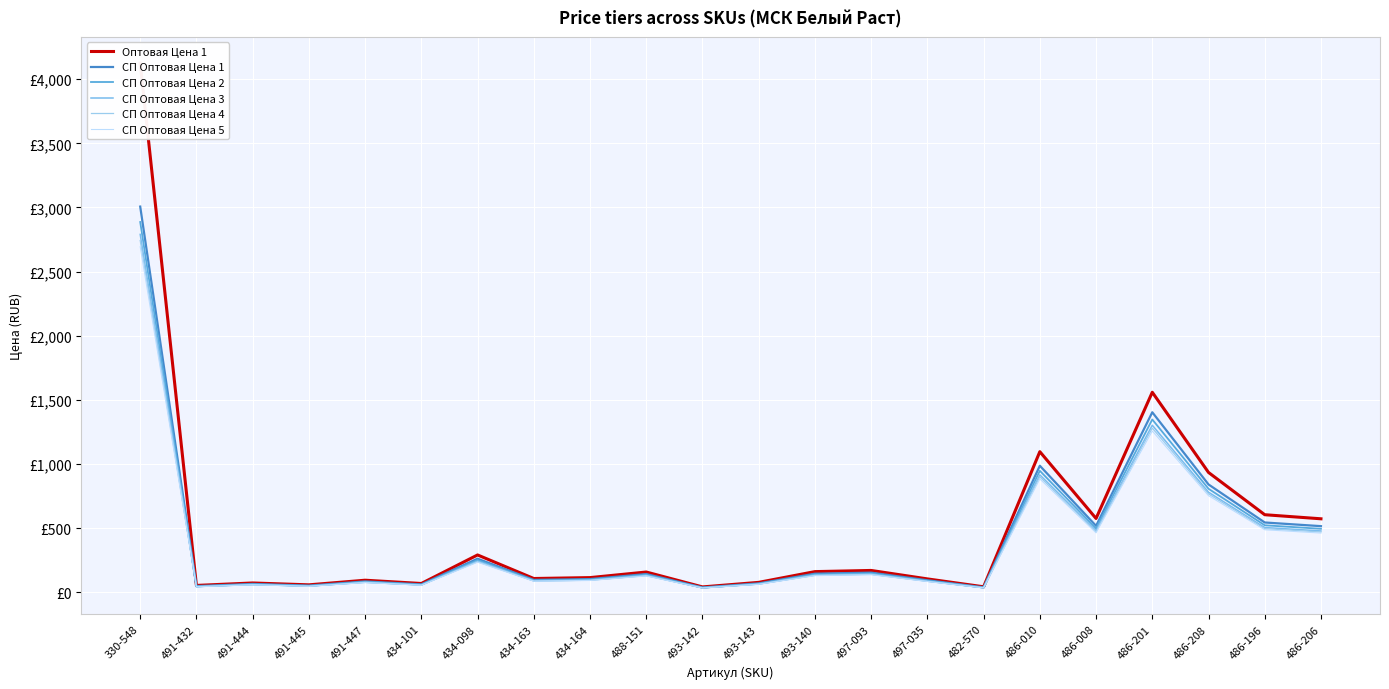

True or false: Оптовая Цена 1 has more than 0 interior local peaks.

True